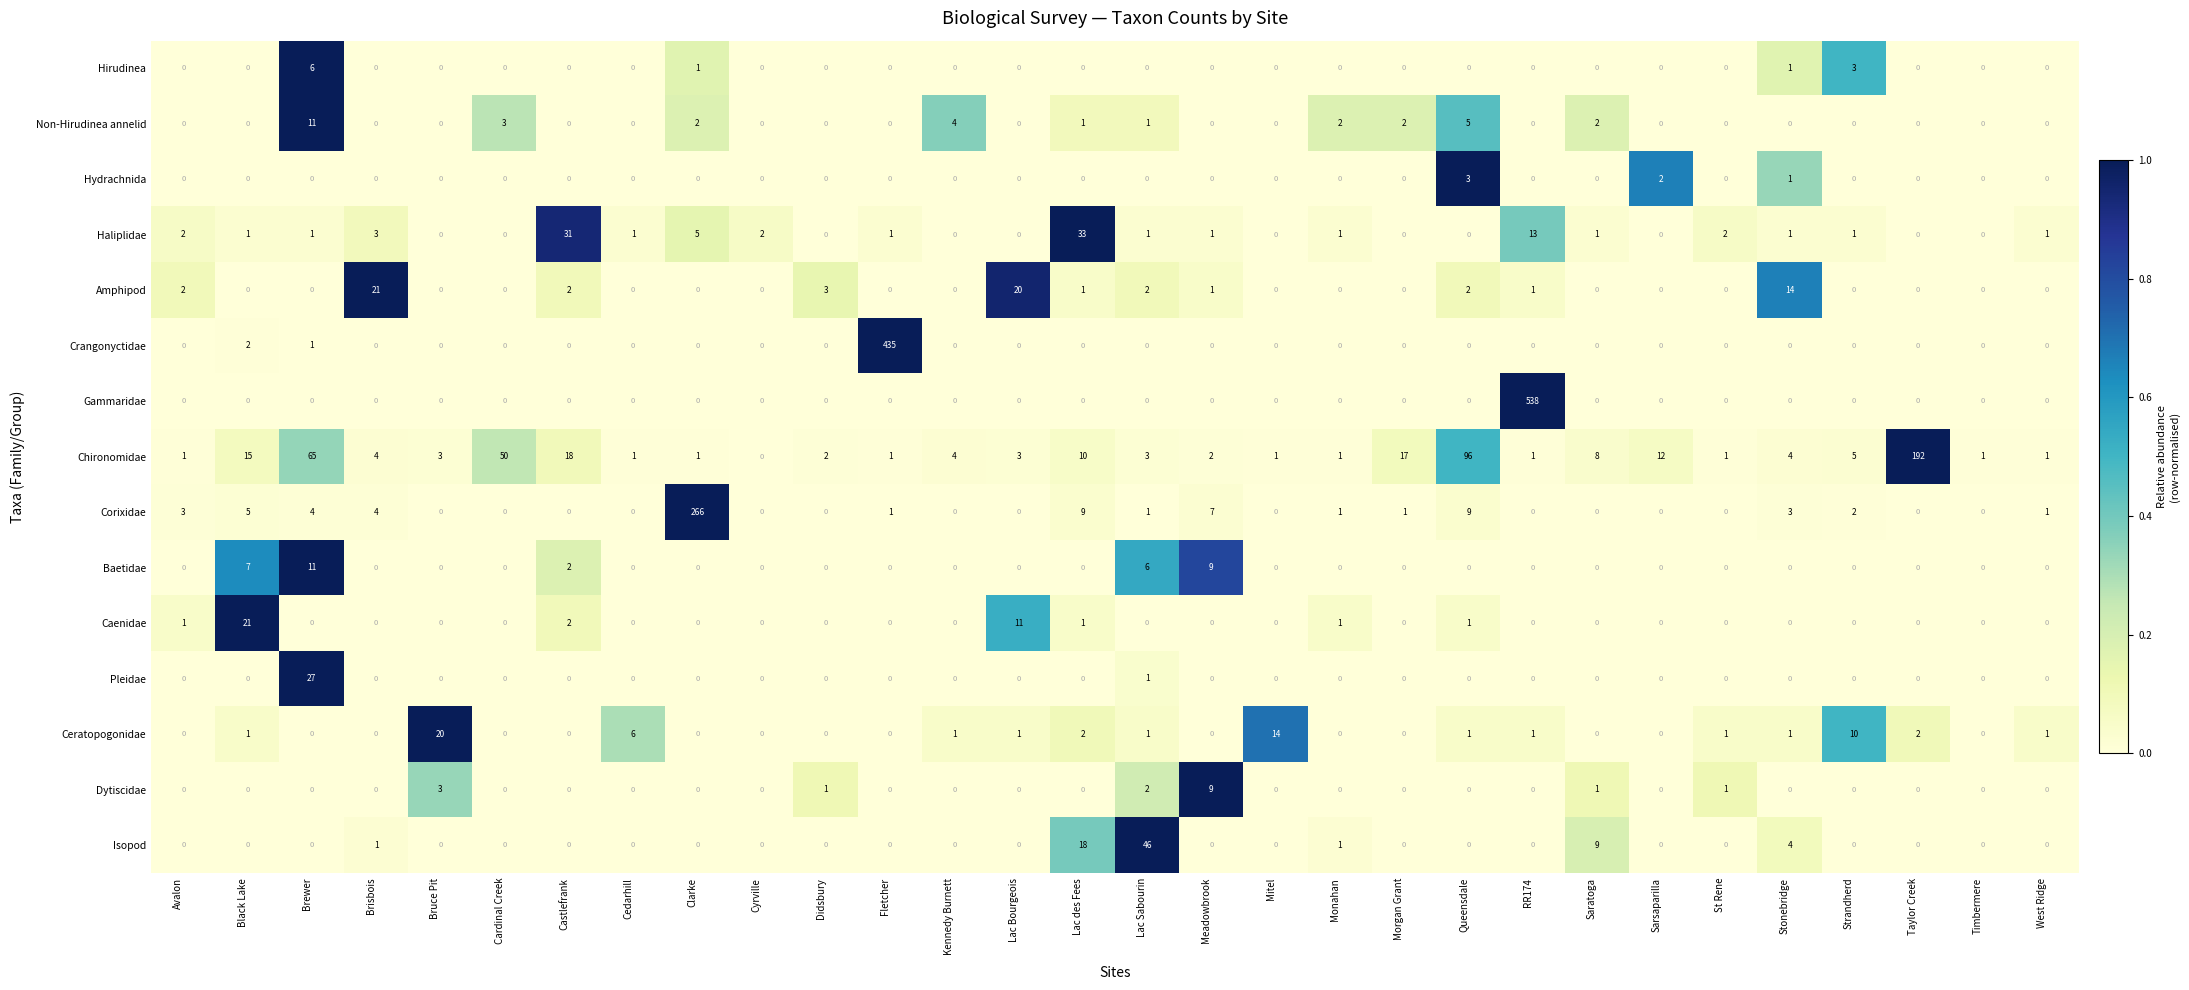

Which series has the largest total across all categories?

Gammaridae